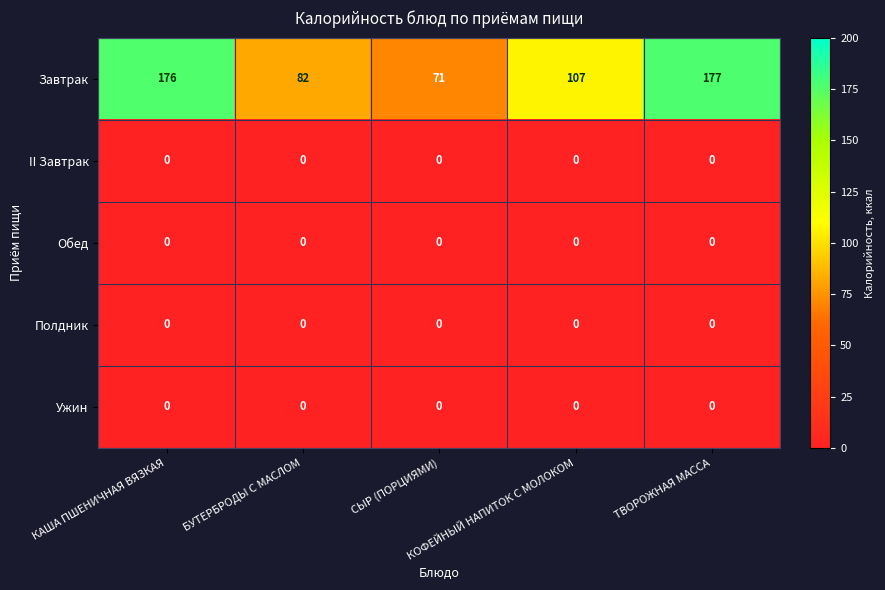

Which series changed the most between КАША ПШЕНИЧНАЯ ВЯЗКАЯ and ТВОРОЖНАЯ МАССА?

Завтрак